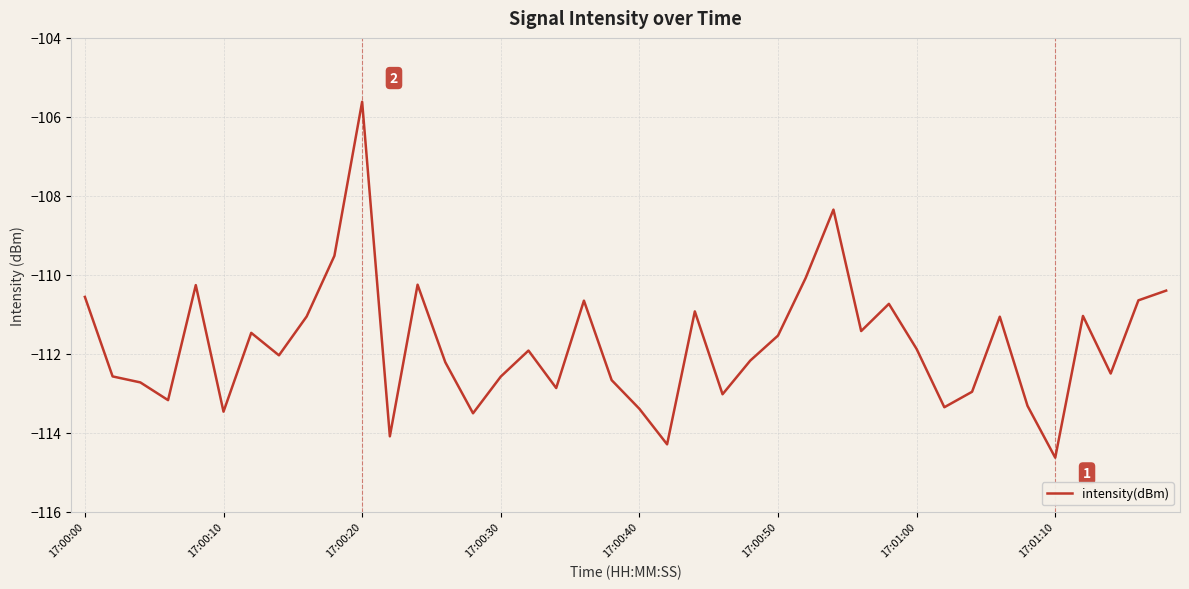

What is the greatest value displayed?

-105.6